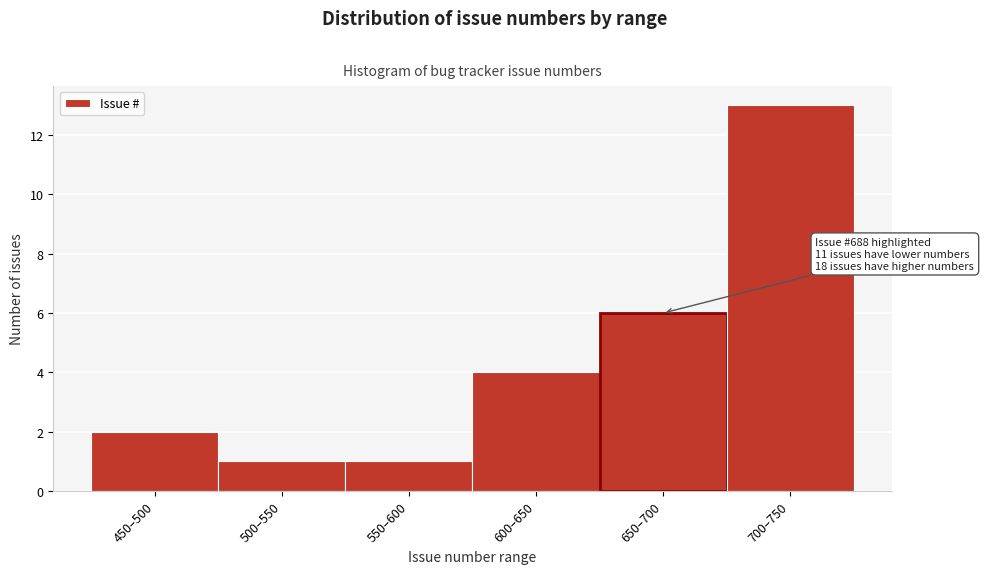

Reading left to right, list all the values displayed in this chart.

450–500=2	500–550=1	550–600=1	600–650=4	650–700=6	700–750=13